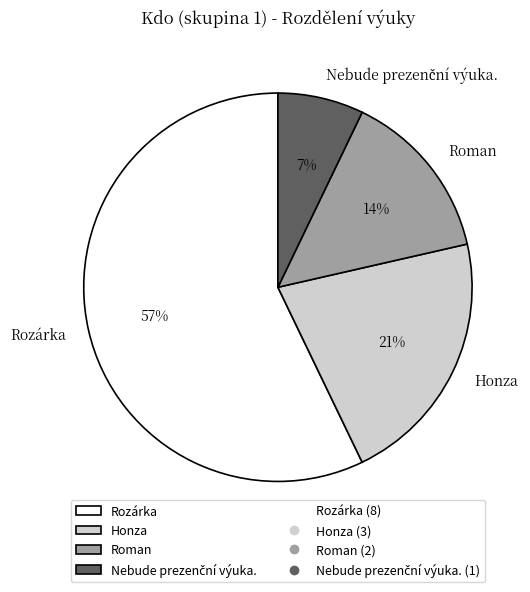

To the nearest percent, what is the average slice percentage?

25%